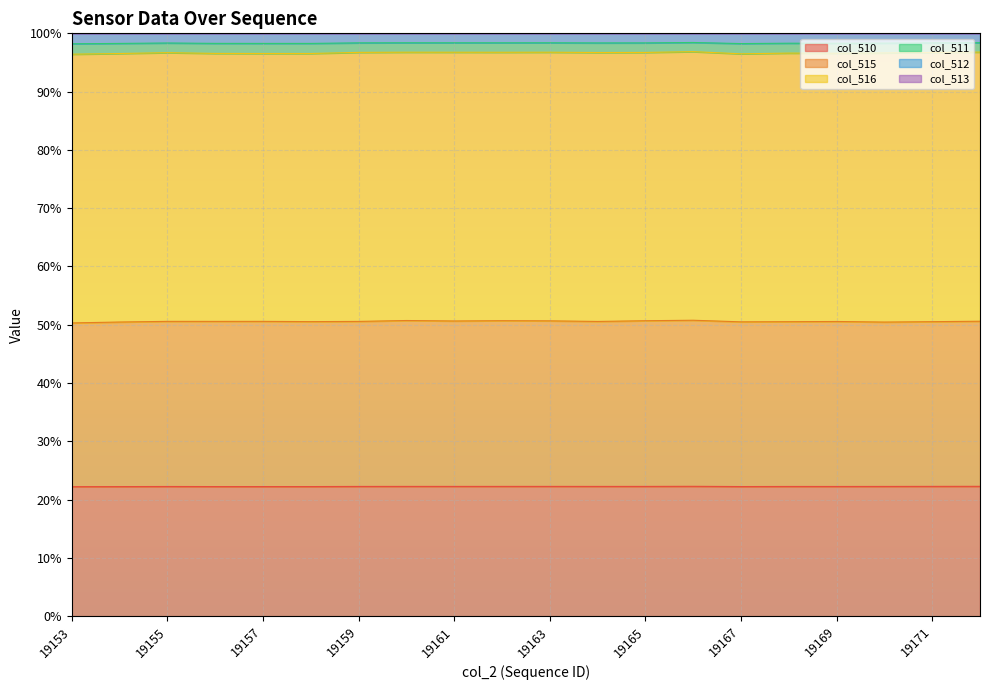

What is the minimum value shown in the chart?

96.4